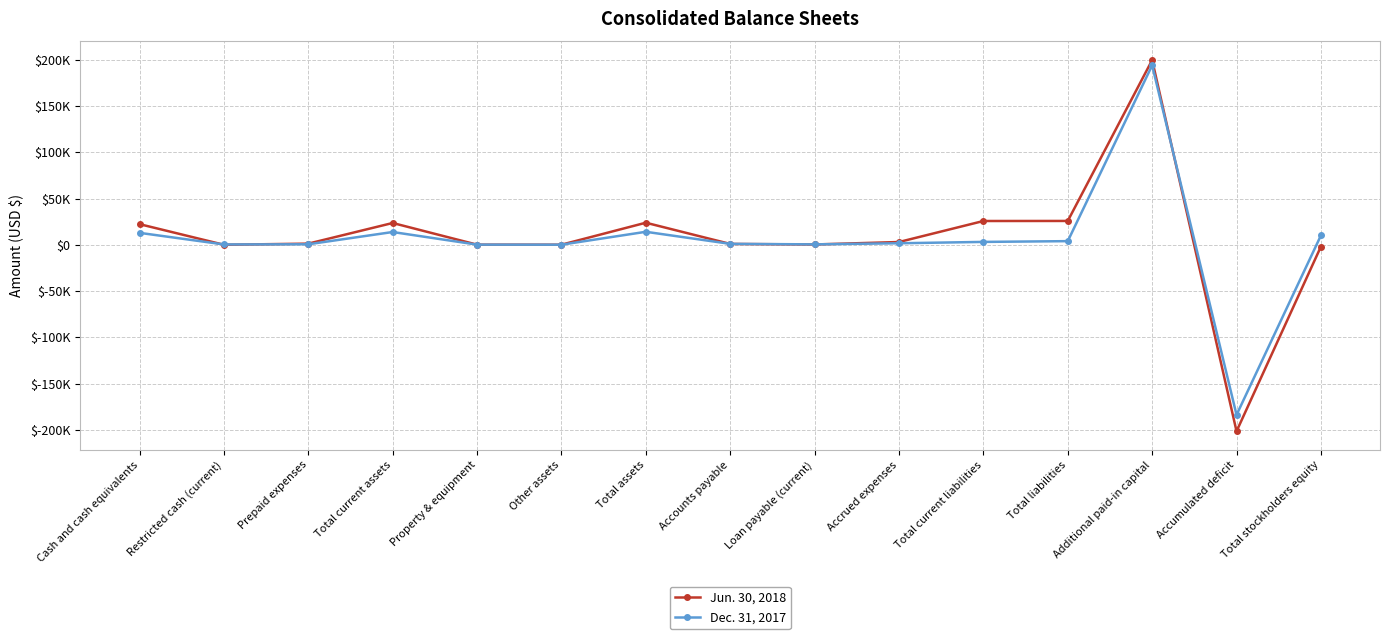

Which has a higher value, Loan payable (current) or Accrued expenses?

Accrued expenses